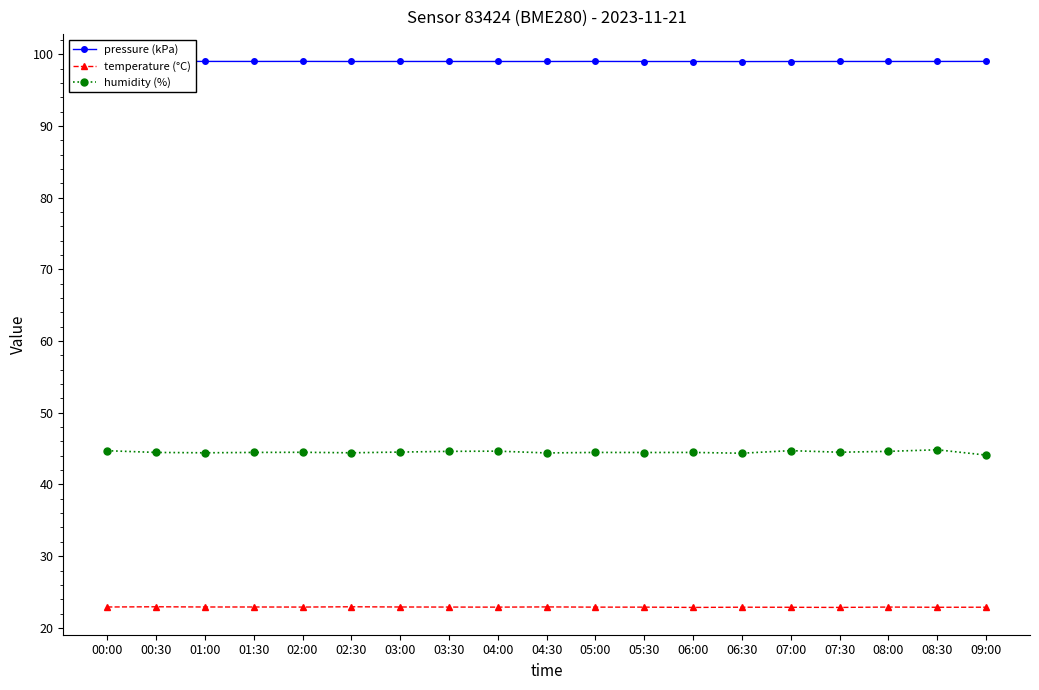

The value of temperature (°C) at 07:30 is 22.9. True or false?

True